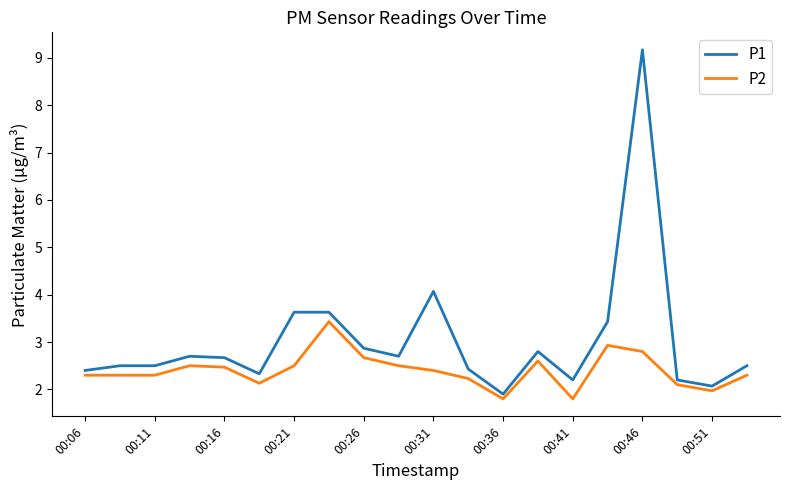

What is the maximum value for P2?

3.4